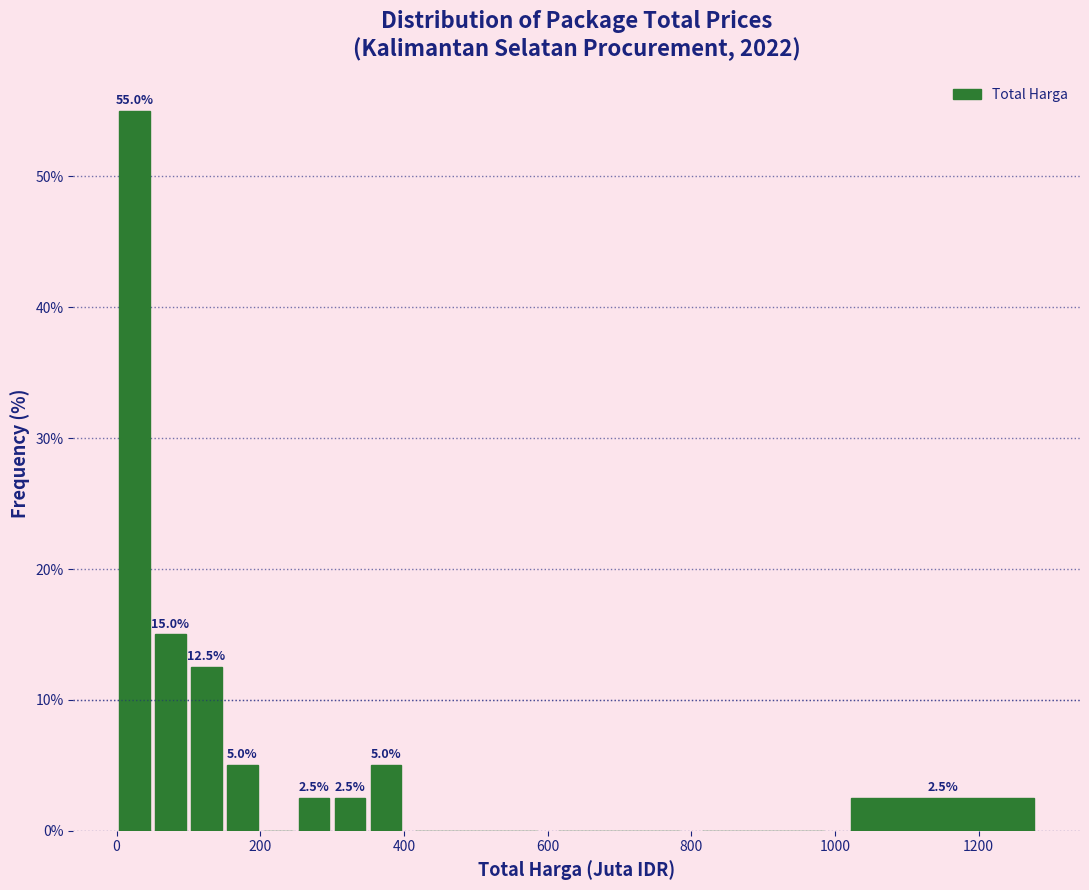

Read against the x-axis, roughly where is the centre of the tallest bar?

20